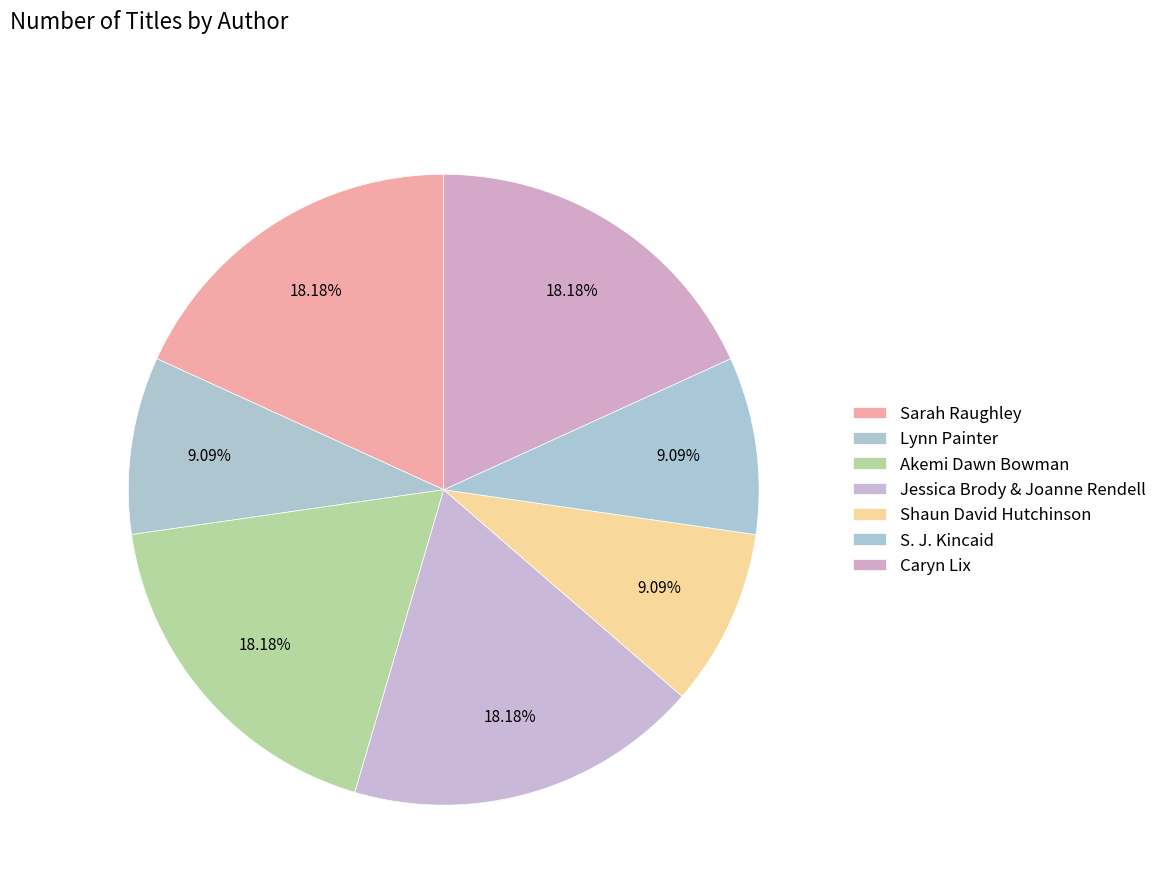

How many segments does this pie chart have?

7